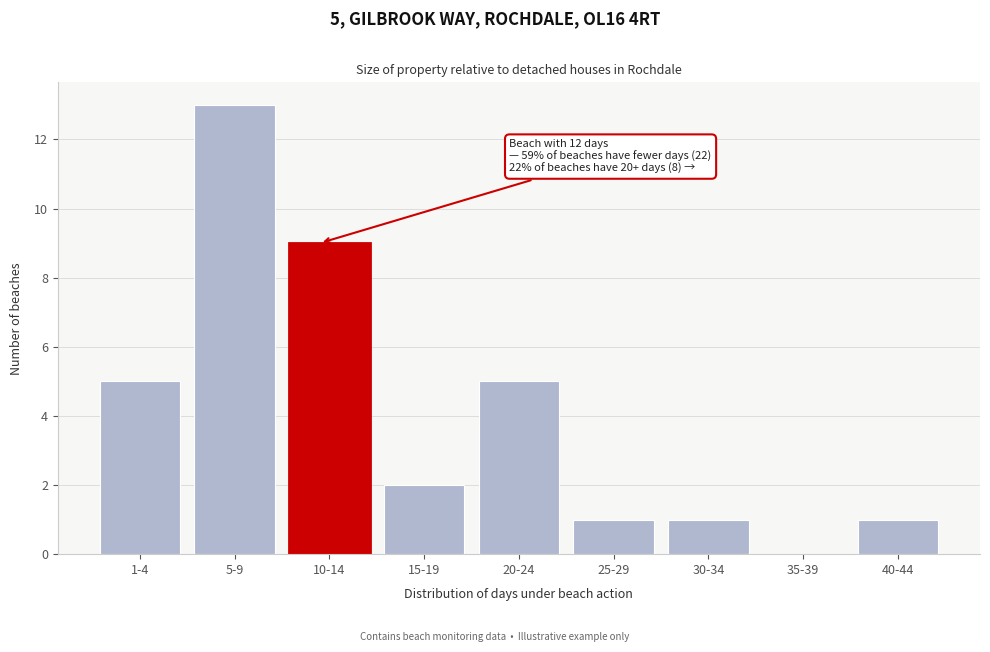

Reading right to left, list all the values displayed in this chart.

40-44=1	35-39=0	30-34=1	25-29=1	20-24=5	15-19=2	10-14=9	5-9=13	1-4=5